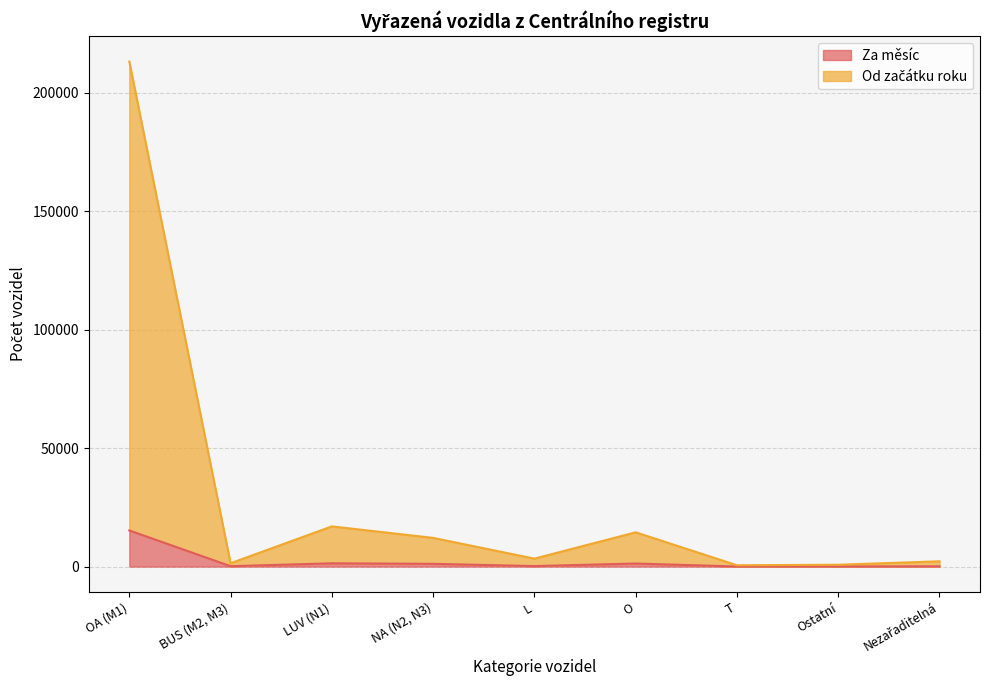

At which category does Za měsíc reach its first local peak?

LUV (N1)